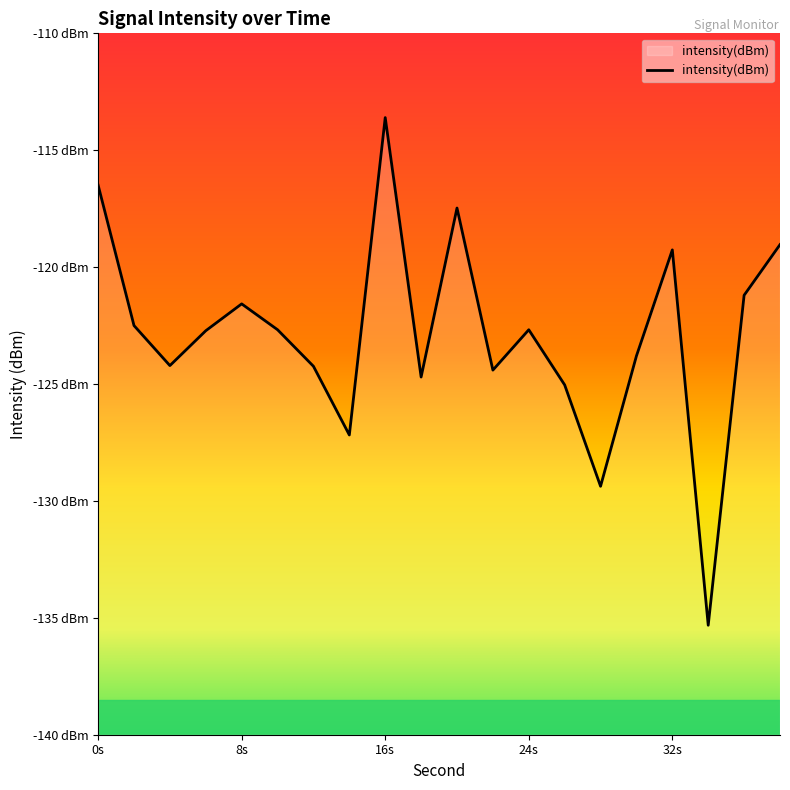

List the labels in order of value, largest first.

16, 0, 20, 38, 32, 36, 8, 2, 10, 24, 6, 30, 4, 12, 22, 18, 26, 14, 28, 34